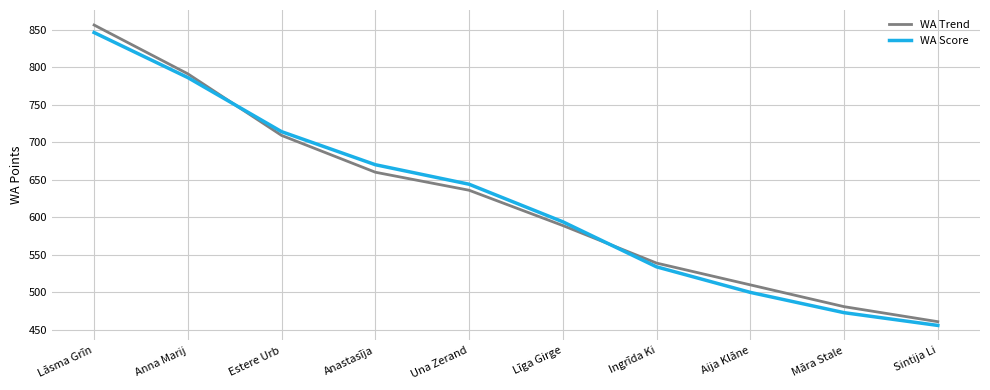

Does the chart have visible grid lines?

Yes